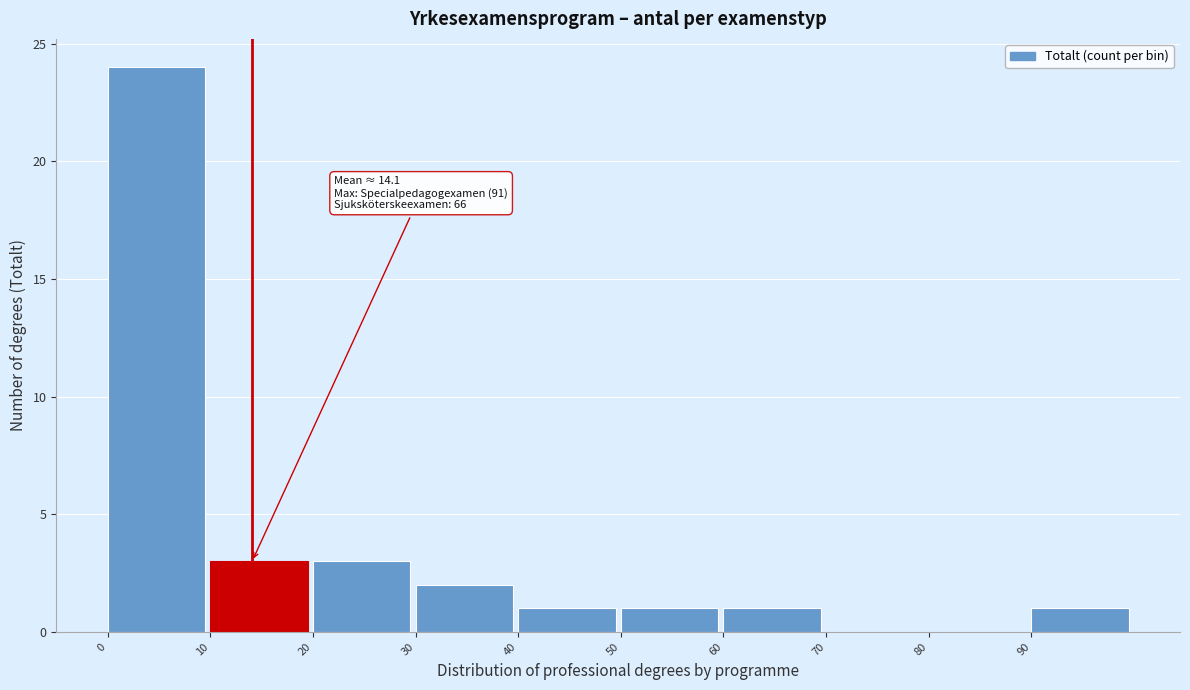

Over which range of the x-axis is the bar tallest?

0 to 10